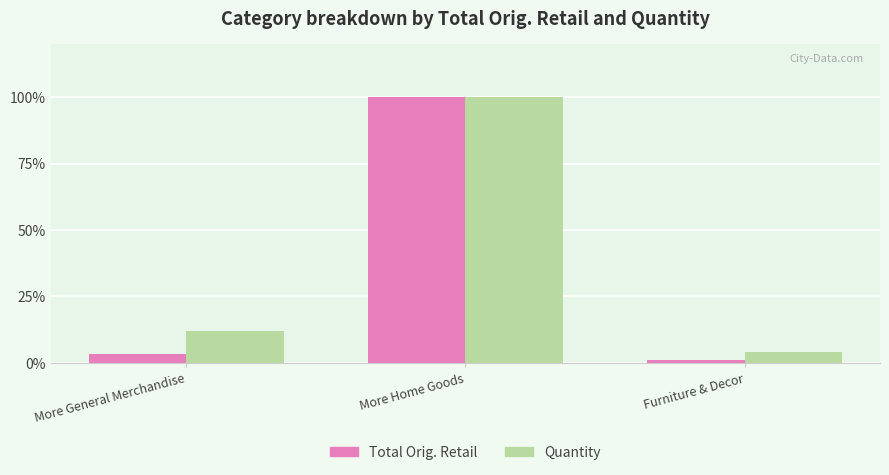

The value of Total Orig. Retail at More Home Goods is 165.5. True or false?

False